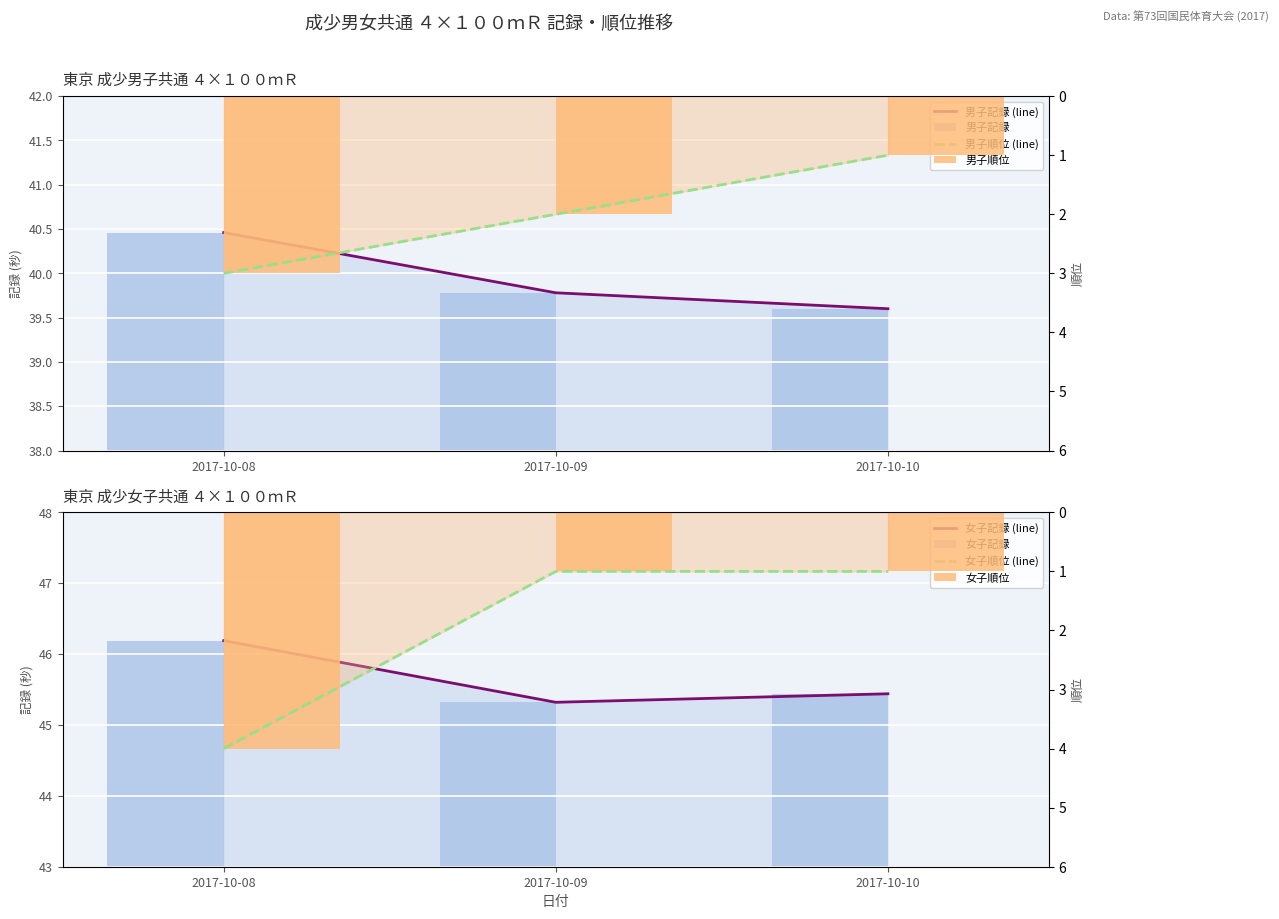

How many bars are there in each group?

4